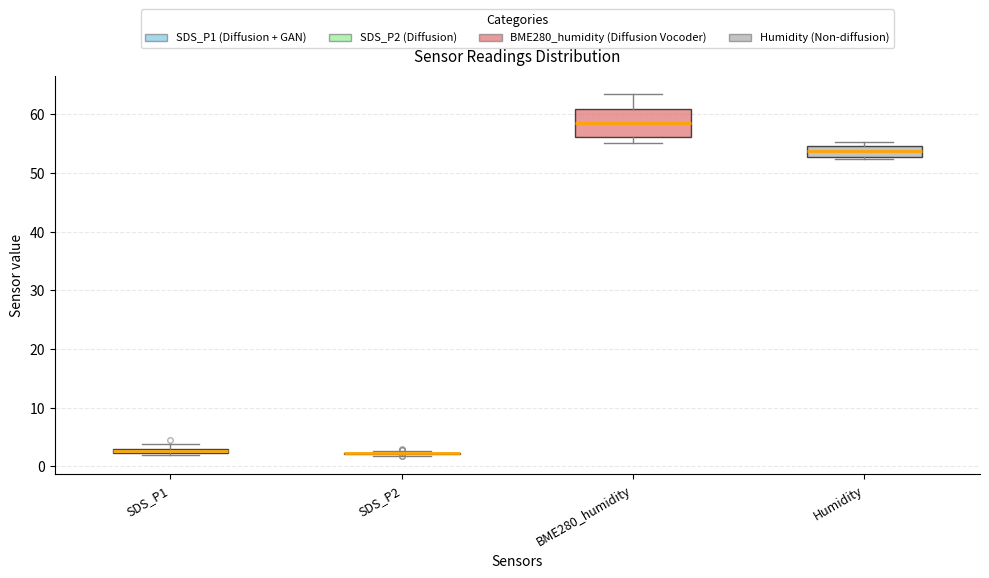

Which box is the tallest, from its lower edge to its upper edge?

BME280_humidity